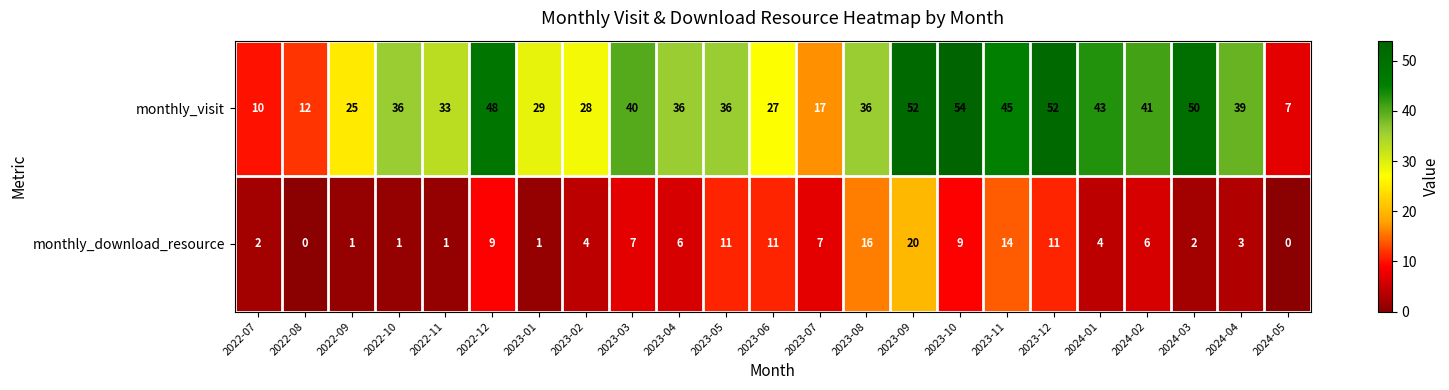

What is the difference between the maximum and second lowest values in the monthly_visit series?

44